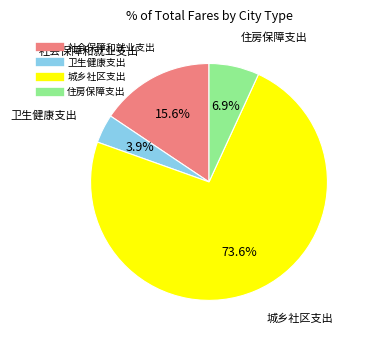

To the nearest percent, what percentage of the pie is 住房保障支出?

7%